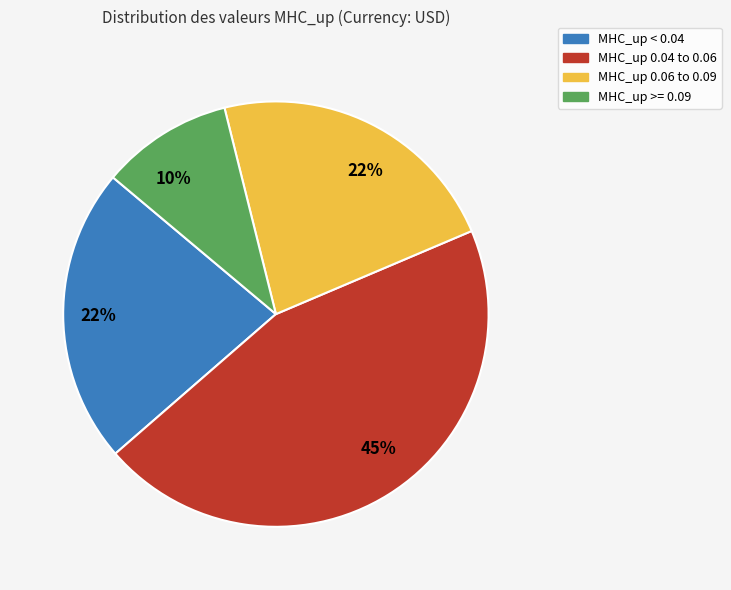

Count the number of slices in the pie.

4